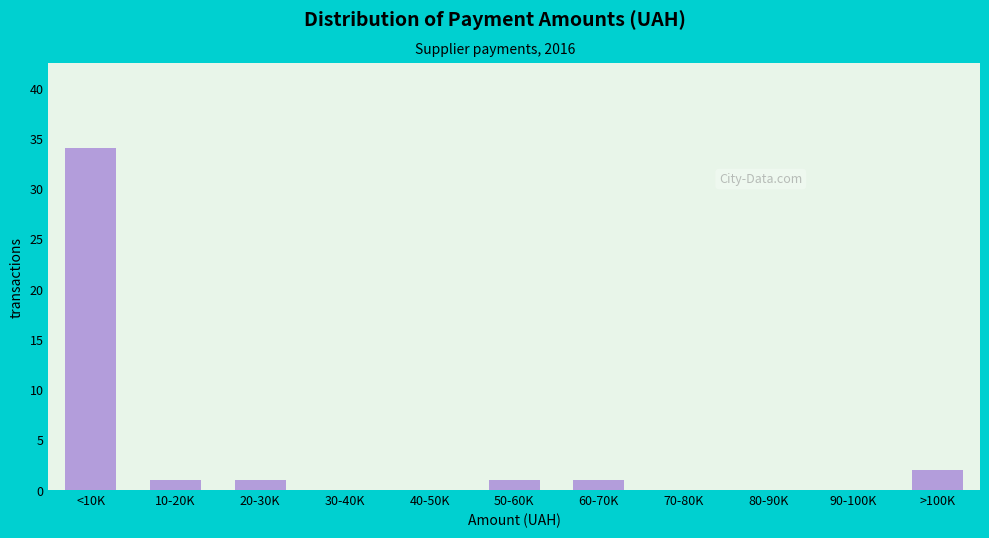

Reading right to left, transcribe all the data shown in this chart.

>100K=2	90-100K=0	80-90K=0	70-80K=0	60-70K=1	50-60K=1	40-50K=0	30-40K=0	20-30K=1	10-20K=1	<10K=34